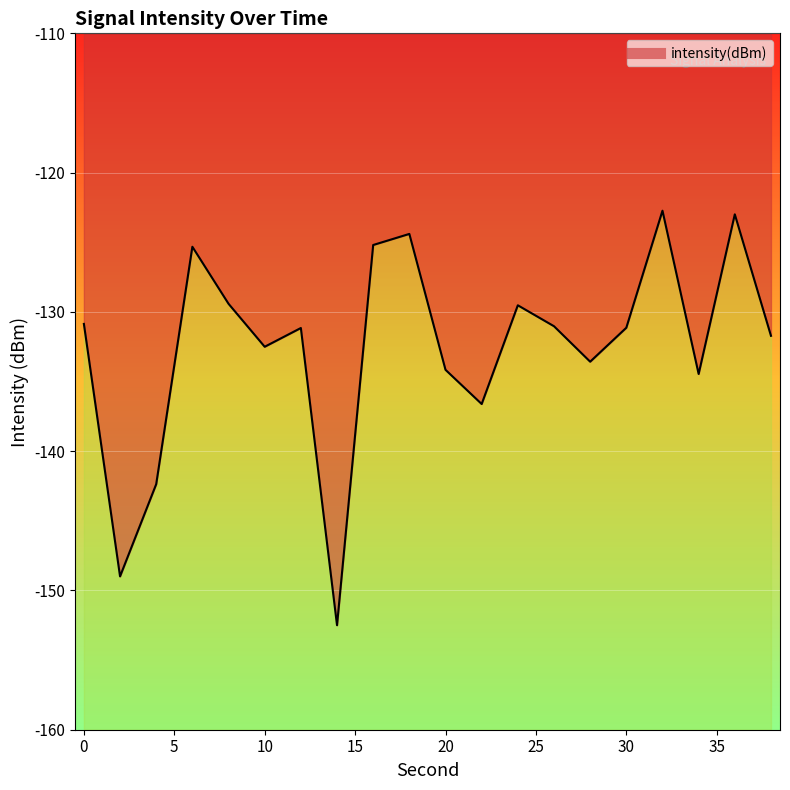

How many points are lower than both their immediate neighbors (excluding endpoints)?

6